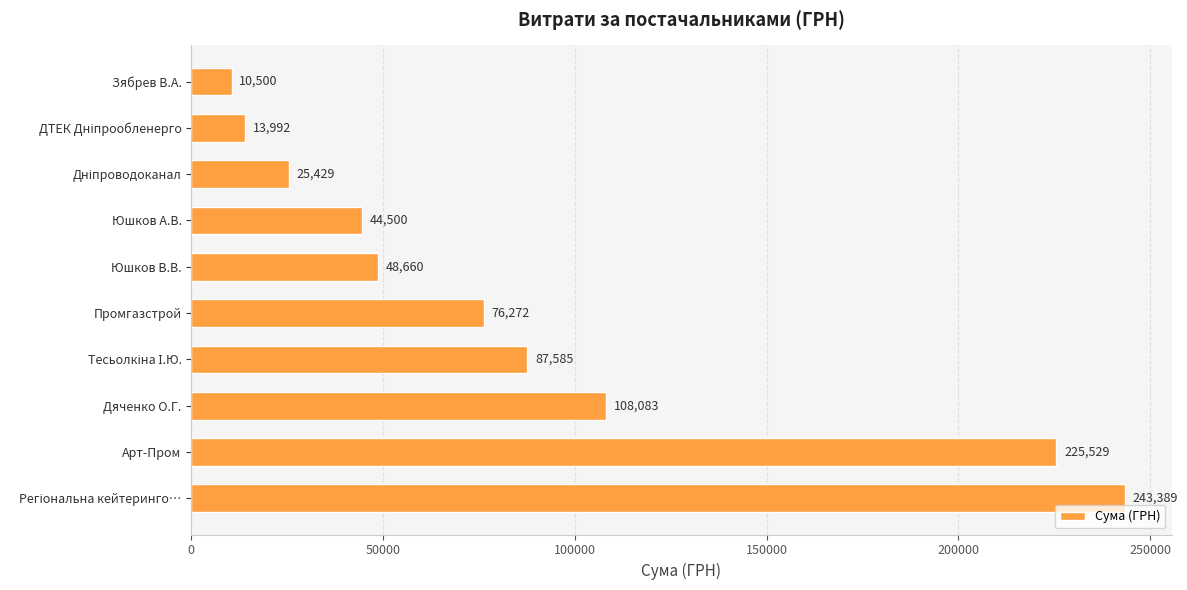

What is the greatest value displayed?

243389.2